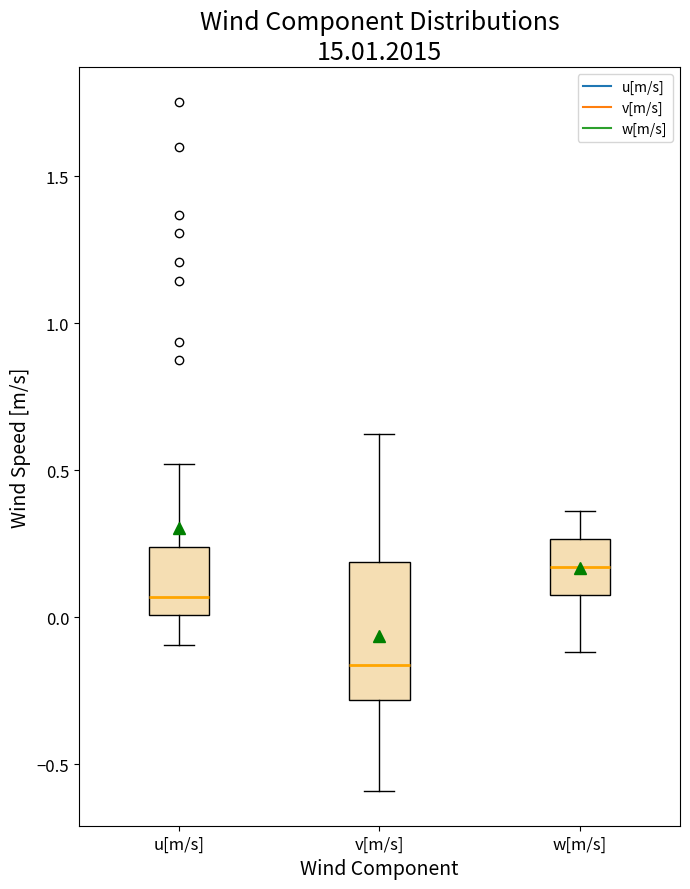

Reading left to right, transcribe this box plot: for each box, give where its median line is, the range the box spans, and where its two whiskers end, as read against the y-axis. The values are not printed on the chart, so give them approximately, as read against the axis.

u[m/s]: median 0.05, box 0.00 to 0.25, whiskers -0.10 to 0.50
v[m/s]: median -0.15, box -0.30 to 0.20, whiskers -0.60 to 0.60
w[m/s]: median 0.15, box 0.10 to 0.25, whiskers -0.10 to 0.35